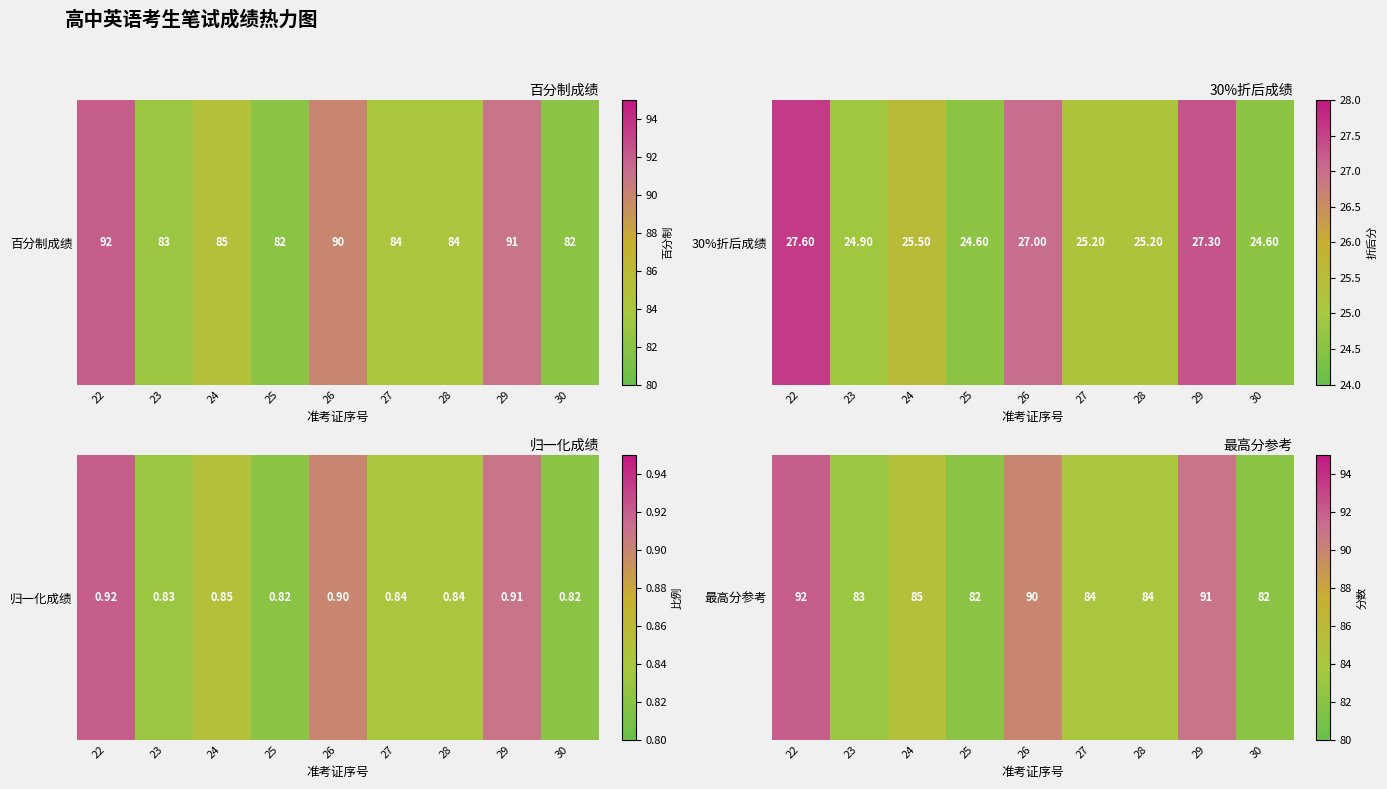

Count the number of values greater than 84.

4